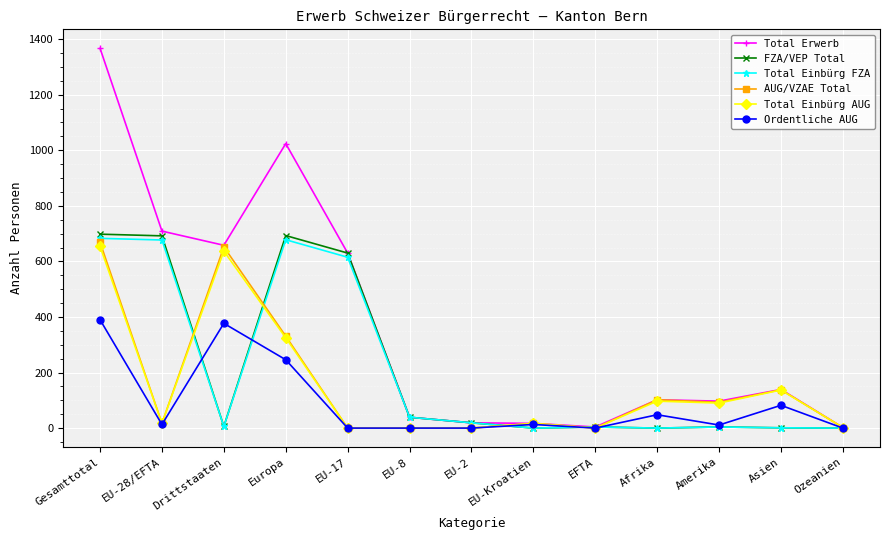

Where is Total Einbürg FZA nearest to the value 341?

EU-17